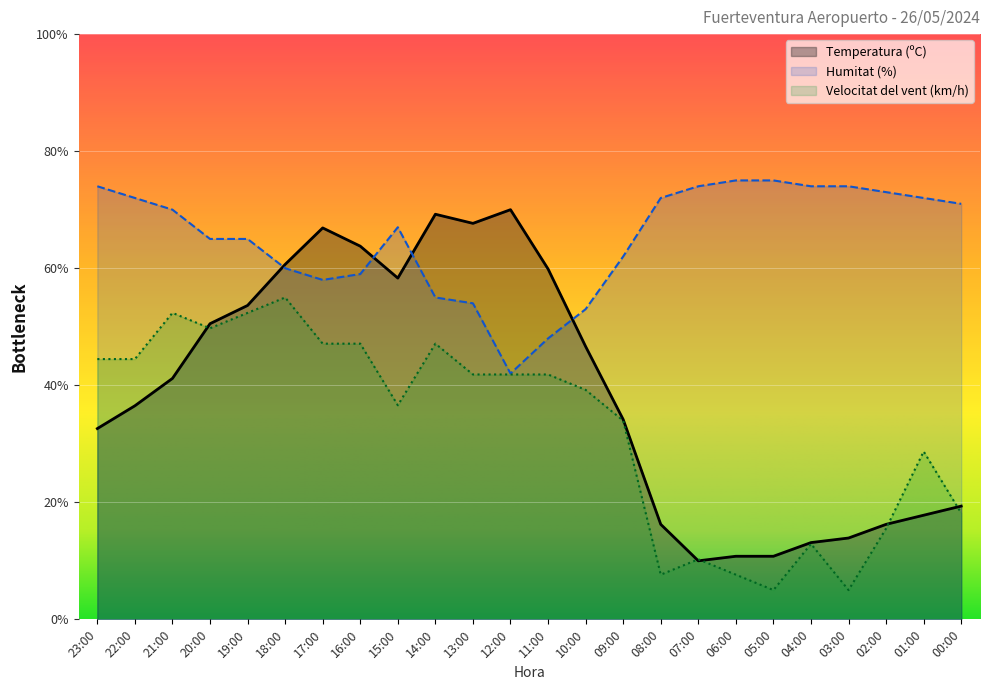

What is the difference between the highest and lowest values at 21:00?

28.8